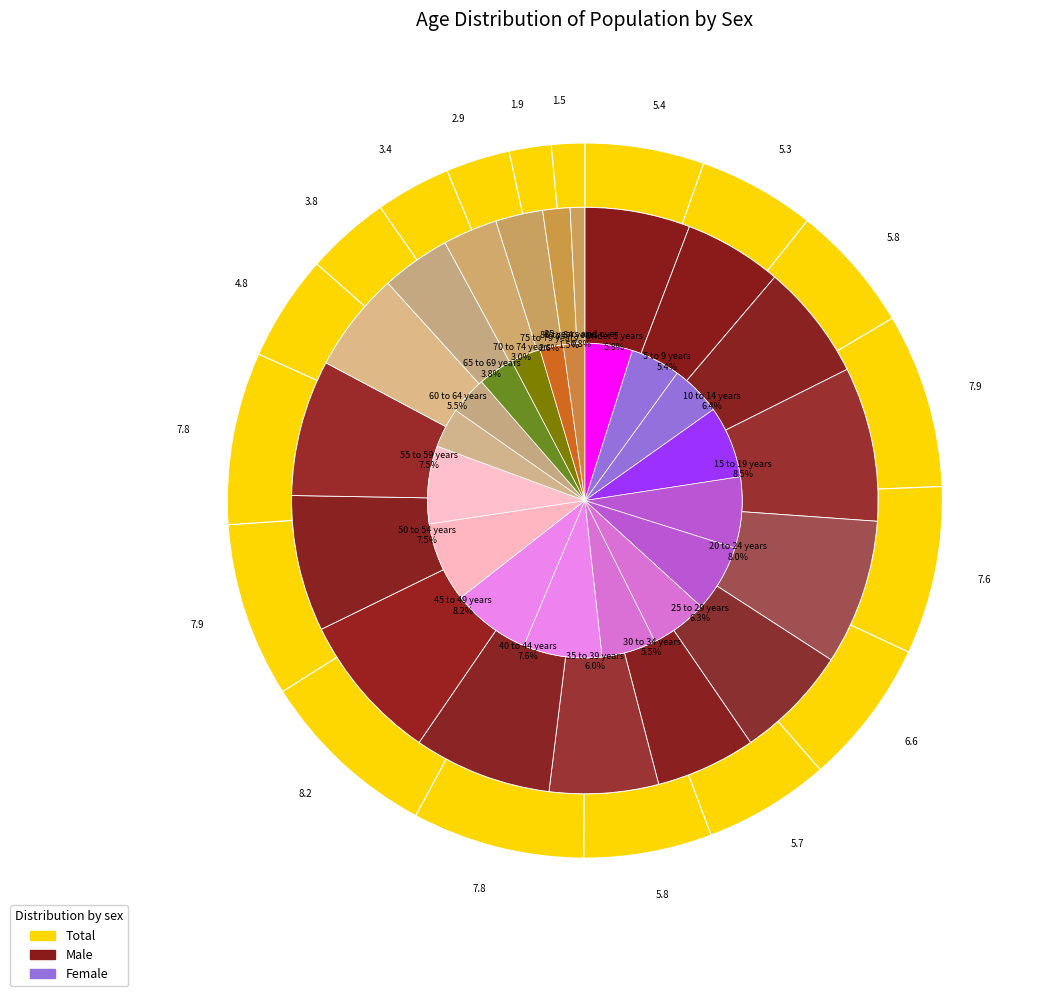

Between 8 and 10, which series saw the biggest shift?

total